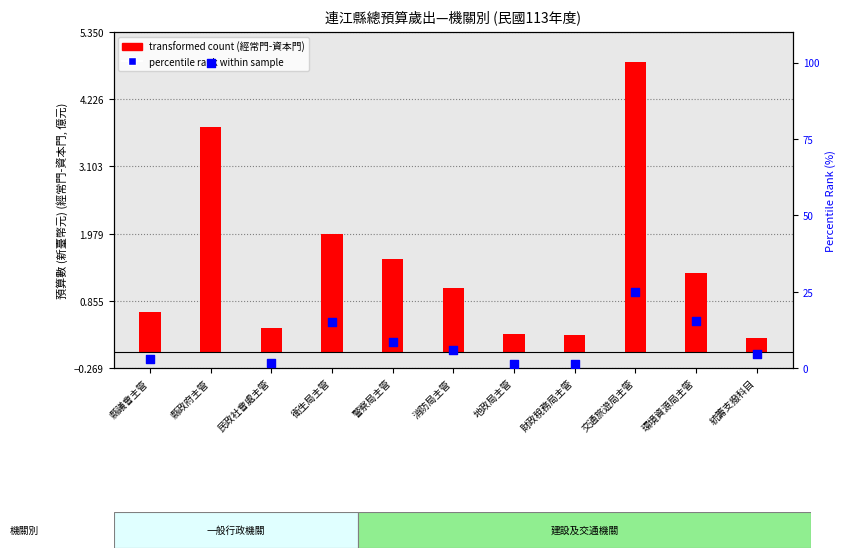

Is the value of percentile rank within the sample at 統籌支撥科目 greater than the value of transformed count (百百萬元) at 縣議會主管?

Yes